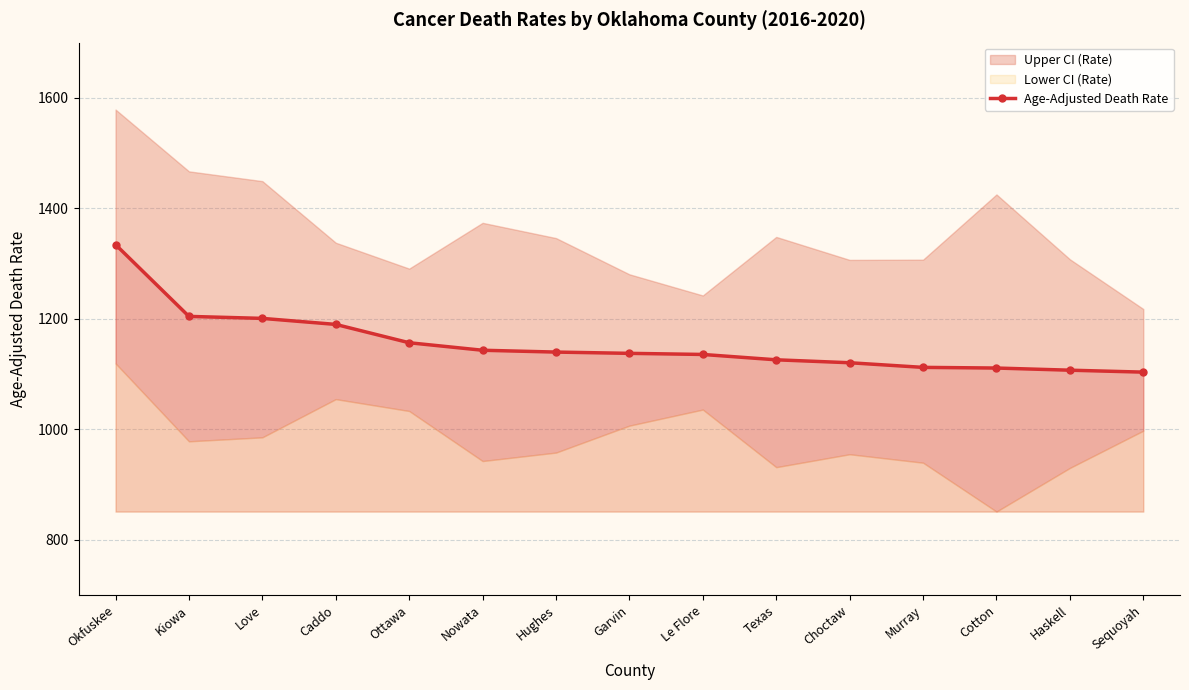

What is the change in value from Kiowa to Nowata?

-61.3